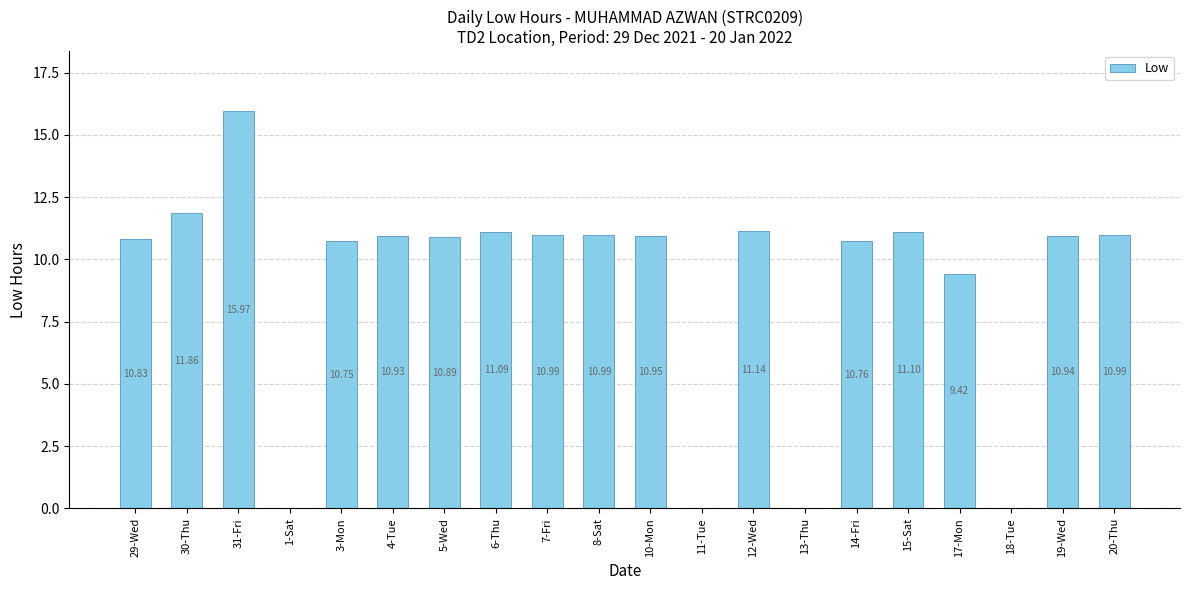

What is the sum of all values?

179.6